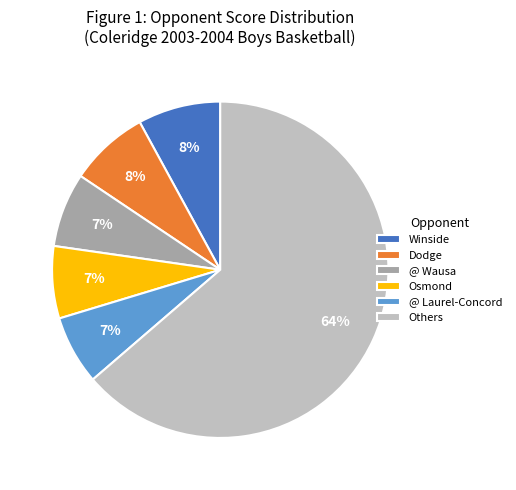

To the nearest percent, what is the average slice percentage?

17%